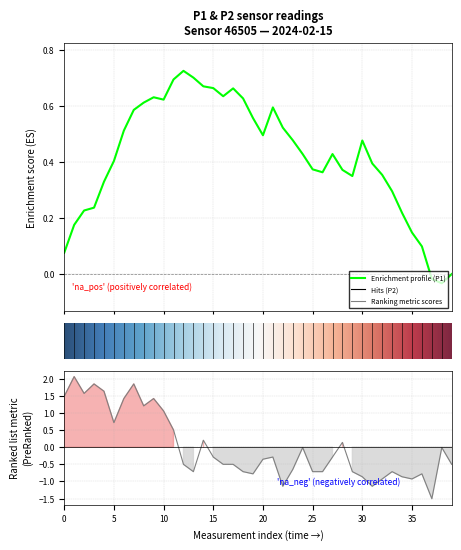

True or false: the data shows -0.3 at 31.

False